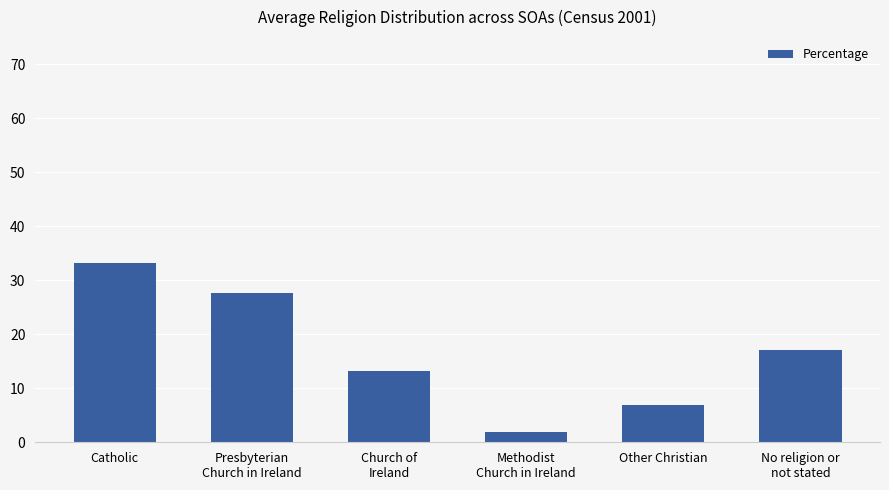

The chart shows a value of 27.6 at Presbyterian
Church in Ireland. True or false?

True